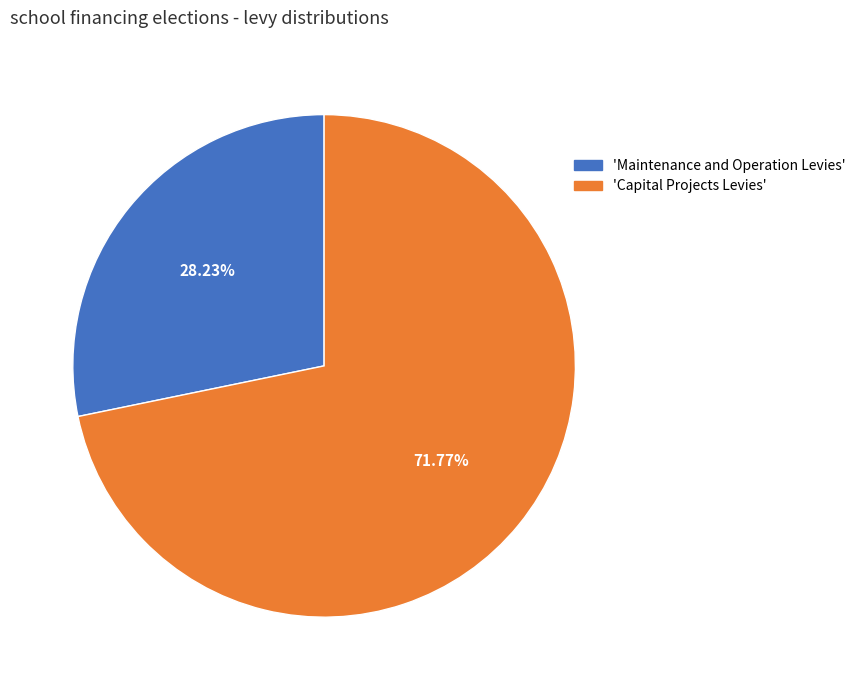

Does any single category account for the majority?

Yes